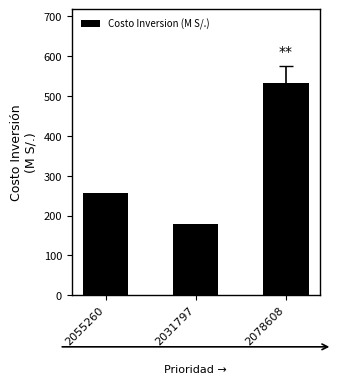

Reading right to left, what are all the values shown in this chart?

531.6	178.5	256.1